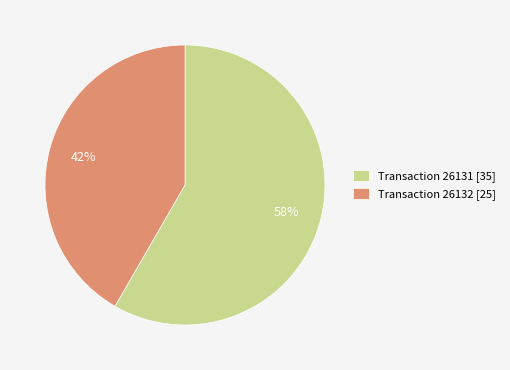

To the nearest percent, what percentage of the pie is Transaction 26131 [35]?

58%